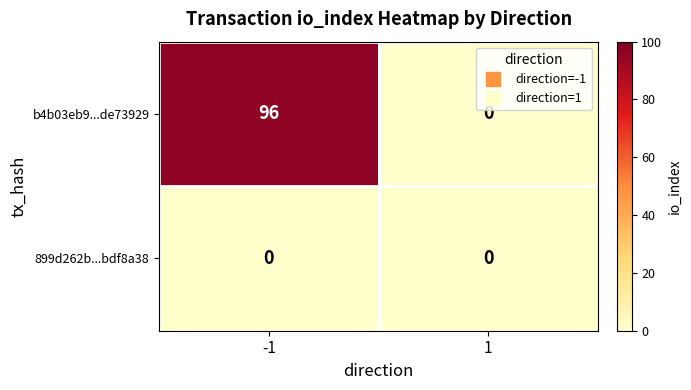

List the labels in order of b4b03eb9...de73929 value, smallest first.

1, -1